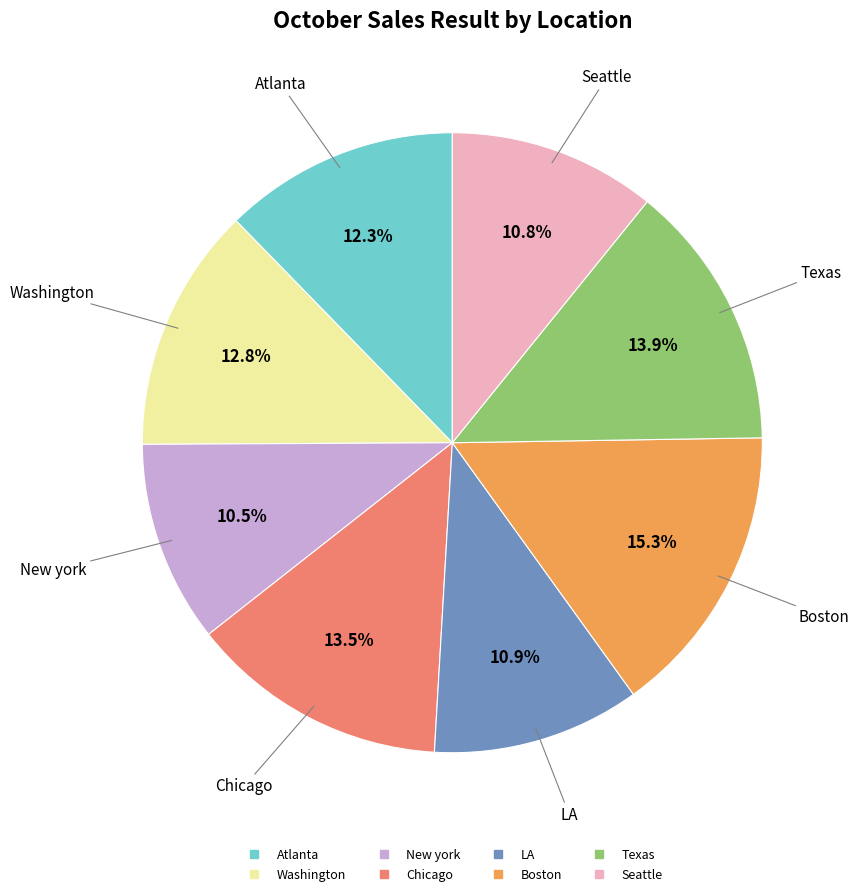

Which has a higher value, Texas or Seattle?

Texas